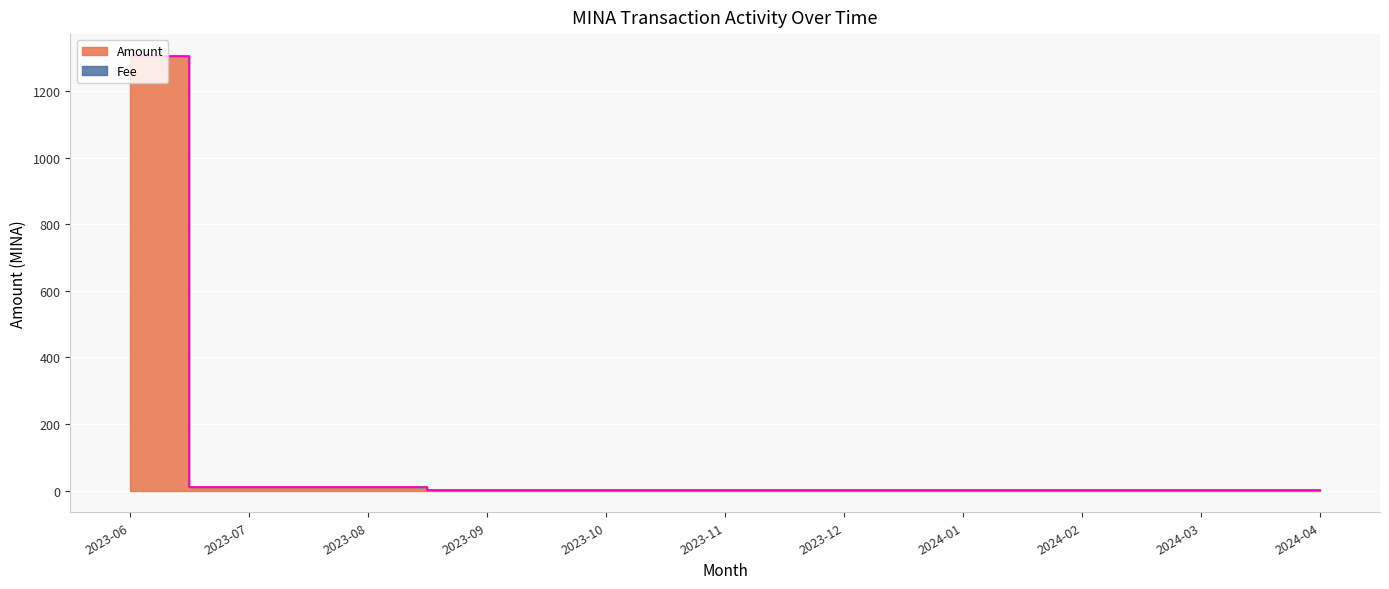

What is the greatest value displayed?

1306.8